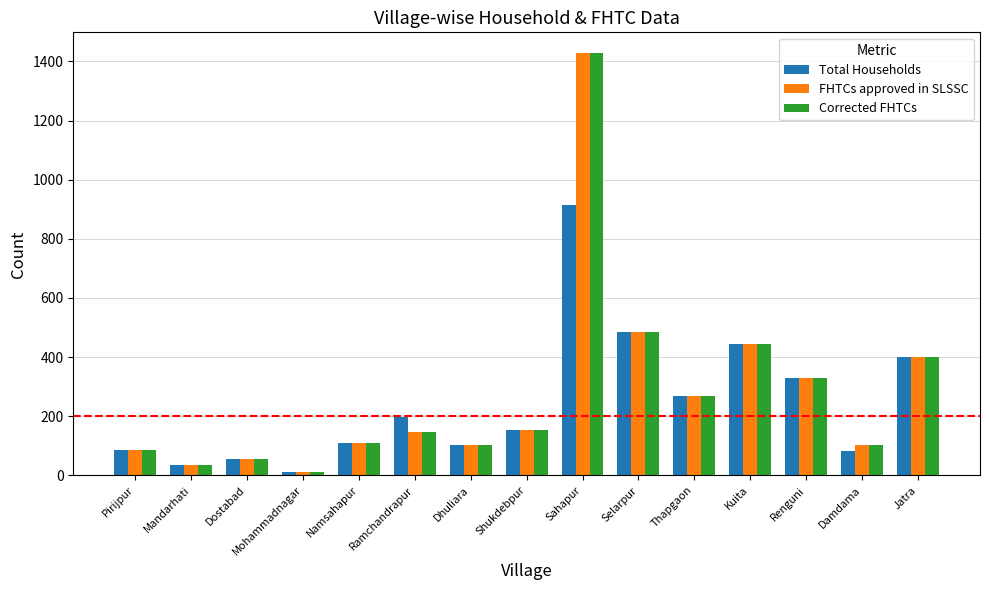

Are the bars horizontal?

No